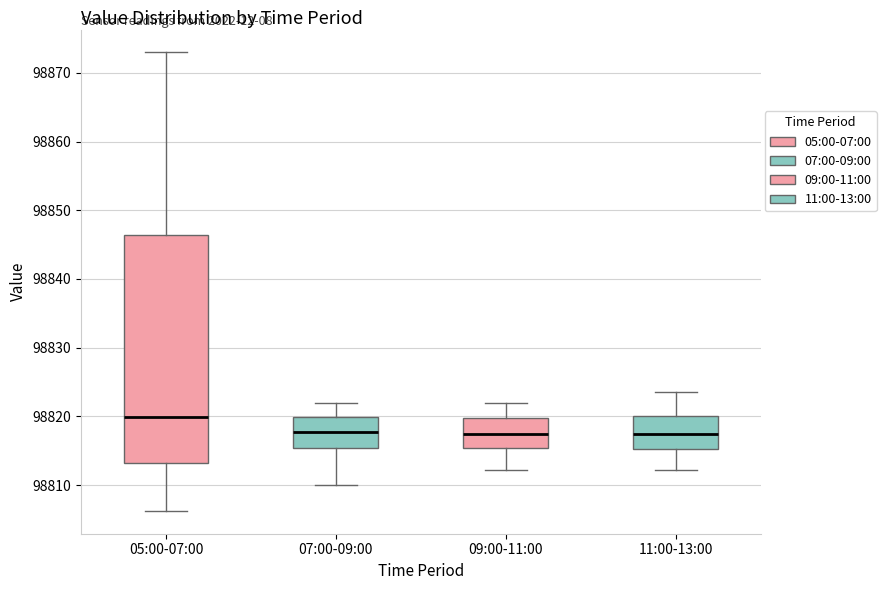

Reading left to right, transcribe this box plot: for each box, give where its median line is, the range the box spans, and where its two whiskers end, as read against the y-axis. The values are not printed on the chart, so give them approximately, as read against the axis.

05:00-07:00: median 98820, box 98813 to 98846, whiskers 98806 to 98873
07:00-09:00: median 98818, box 98815 to 98820, whiskers 98810 to 98822
09:00-11:00: median 98817, box 98815 to 98820, whiskers 98812 to 98822
11:00-13:00: median 98817, box 98815 to 98820, whiskers 98812 to 98824